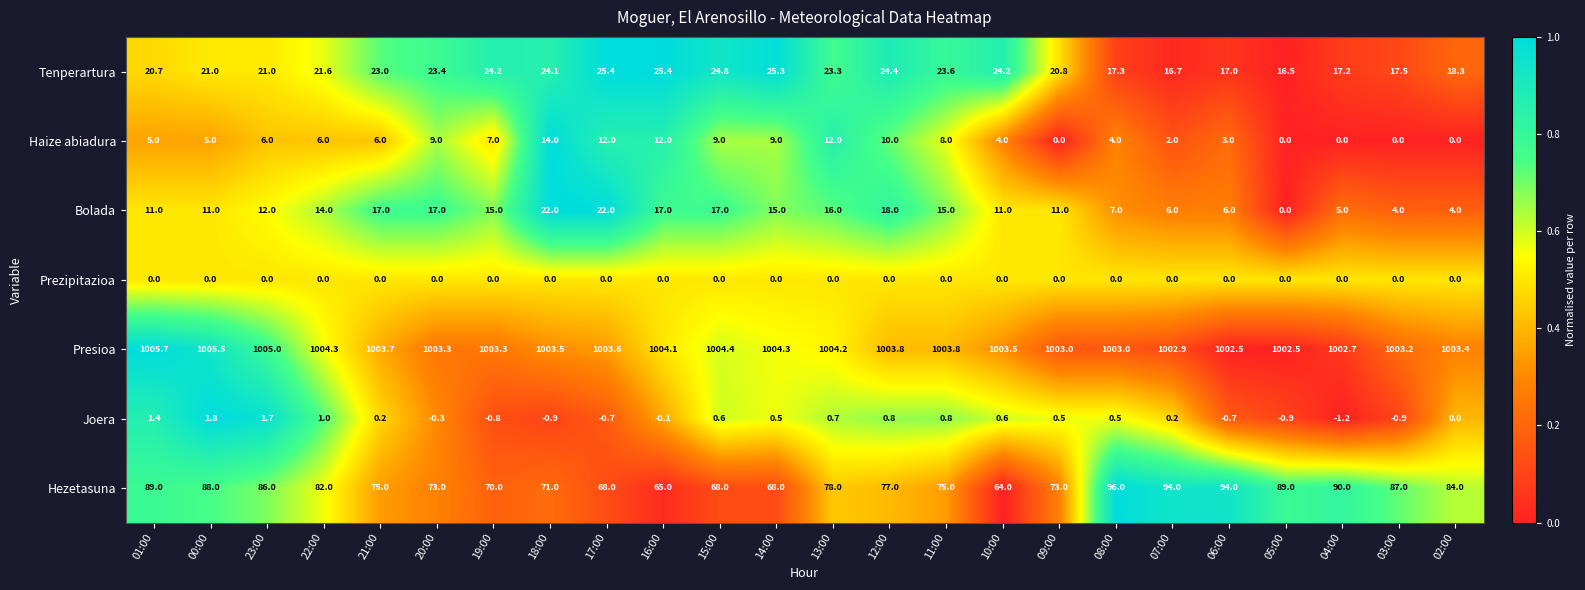

List the series in order of their peak value, highest first.

Presioa, Hezetasuna, Tenperartura, Bolada, Haize abiadura, Joera, Prezipitazioa